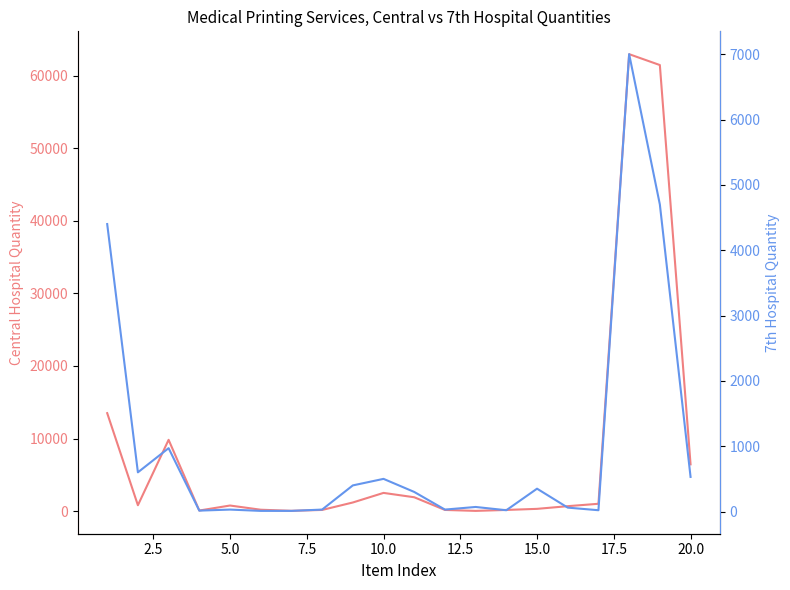

Which series has the largest total across all categories?

col_7 (Central Hospital Qty)